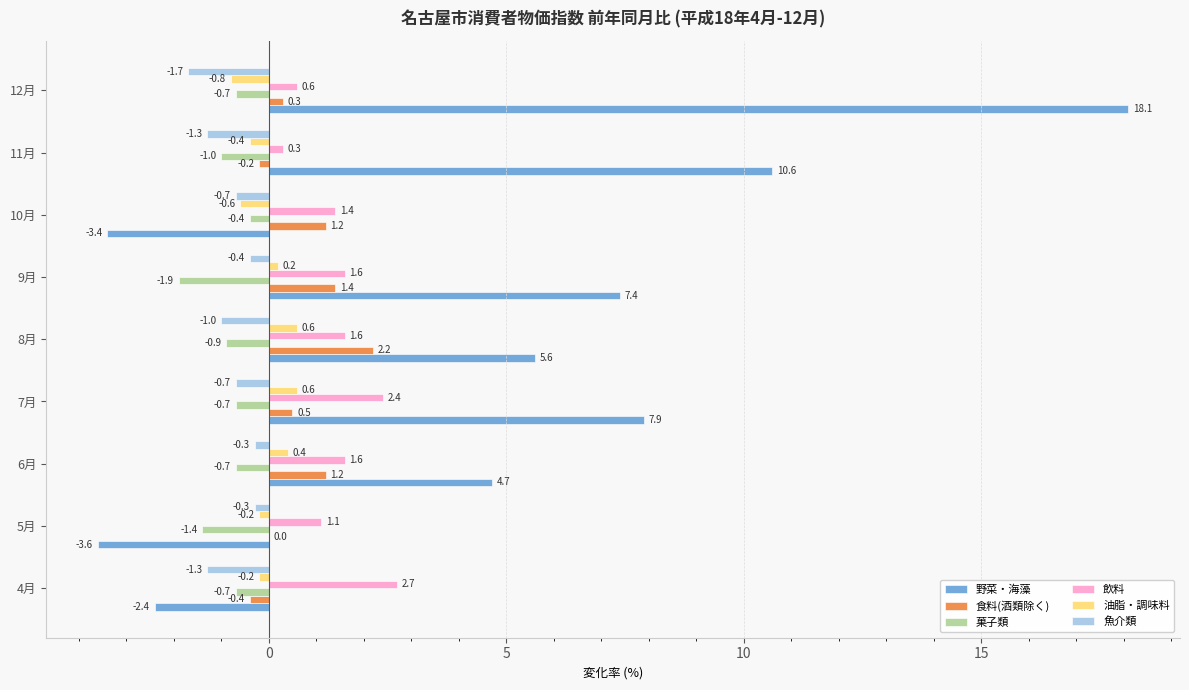

Which series has the largest total across all categories?

野菜・海藻